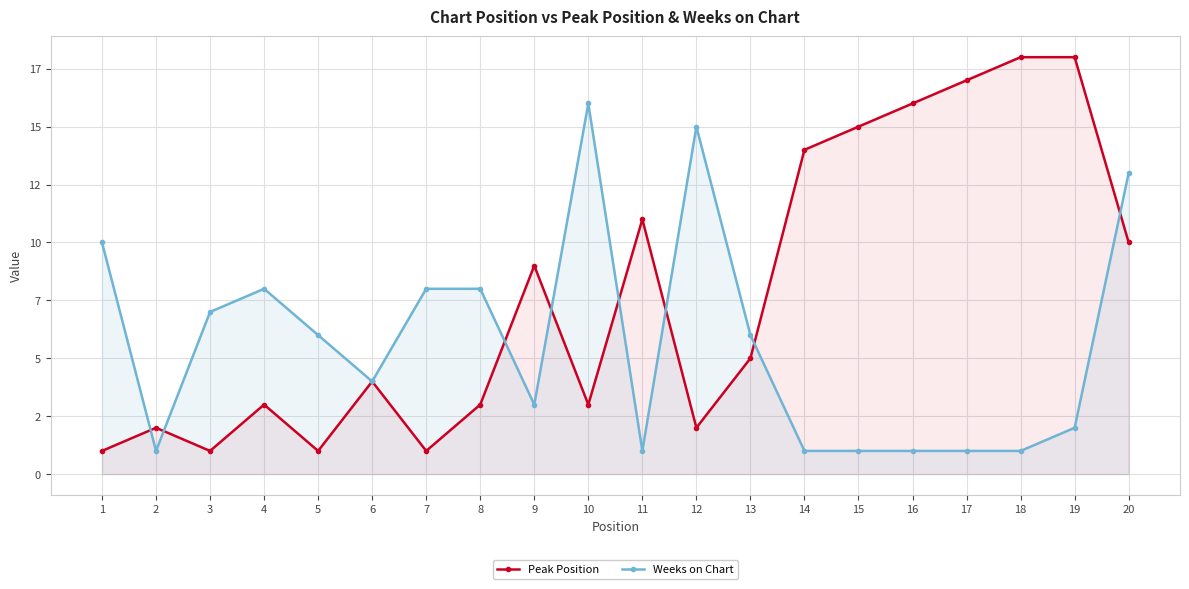

What is the minimum value for Weeks on Chart?

1